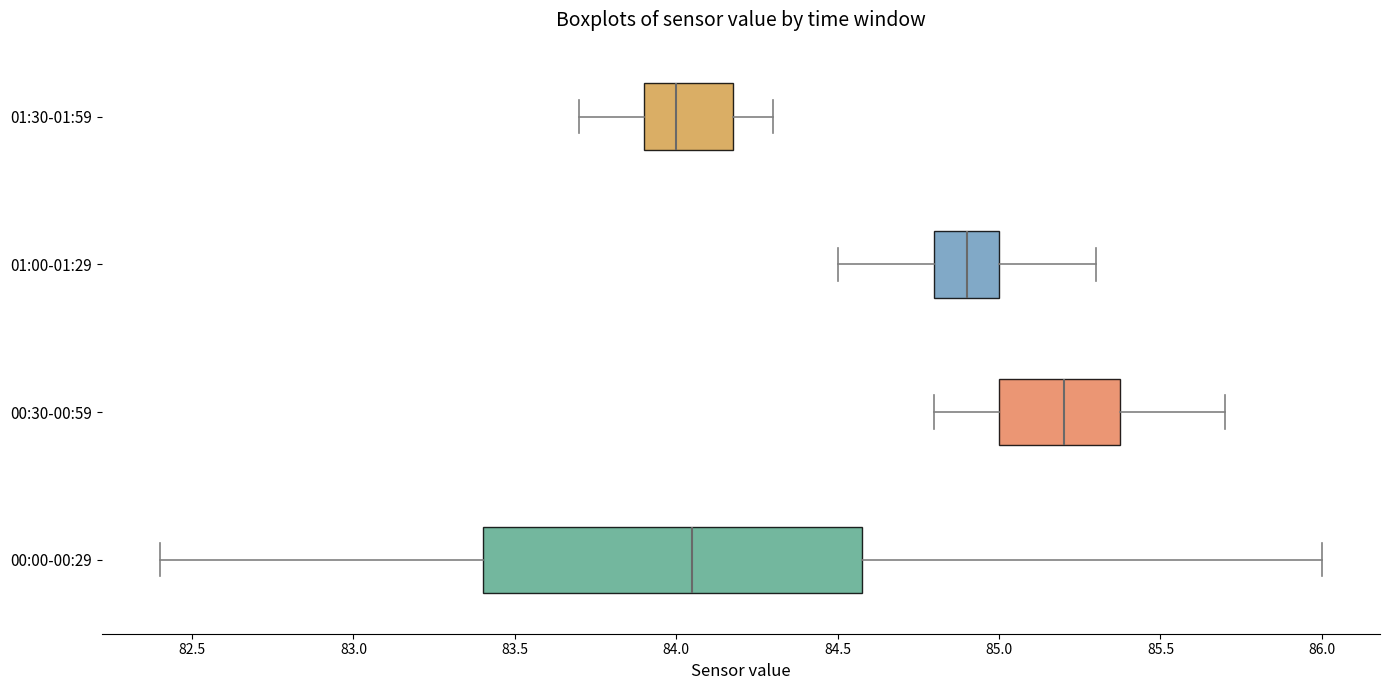

Reading bottom to top, transcribe this box plot: for each box, give where its median line is, the range the box spans, and where its two whiskers end, as read against the x-axis. The values are not printed on the chart, so give them approximately, as read against the axis.

00:00-00:29: median 84.05, box 83.40 to 84.60, whiskers 82.40 to 86.00
00:30-00:59: median 85.20, box 85.00 to 85.40, whiskers 84.80 to 85.70
01:00-01:29: median 84.90, box 84.80 to 85.00, whiskers 84.50 to 85.30
01:30-01:59: median 84.00, box 83.90 to 84.20, whiskers 83.70 to 84.30